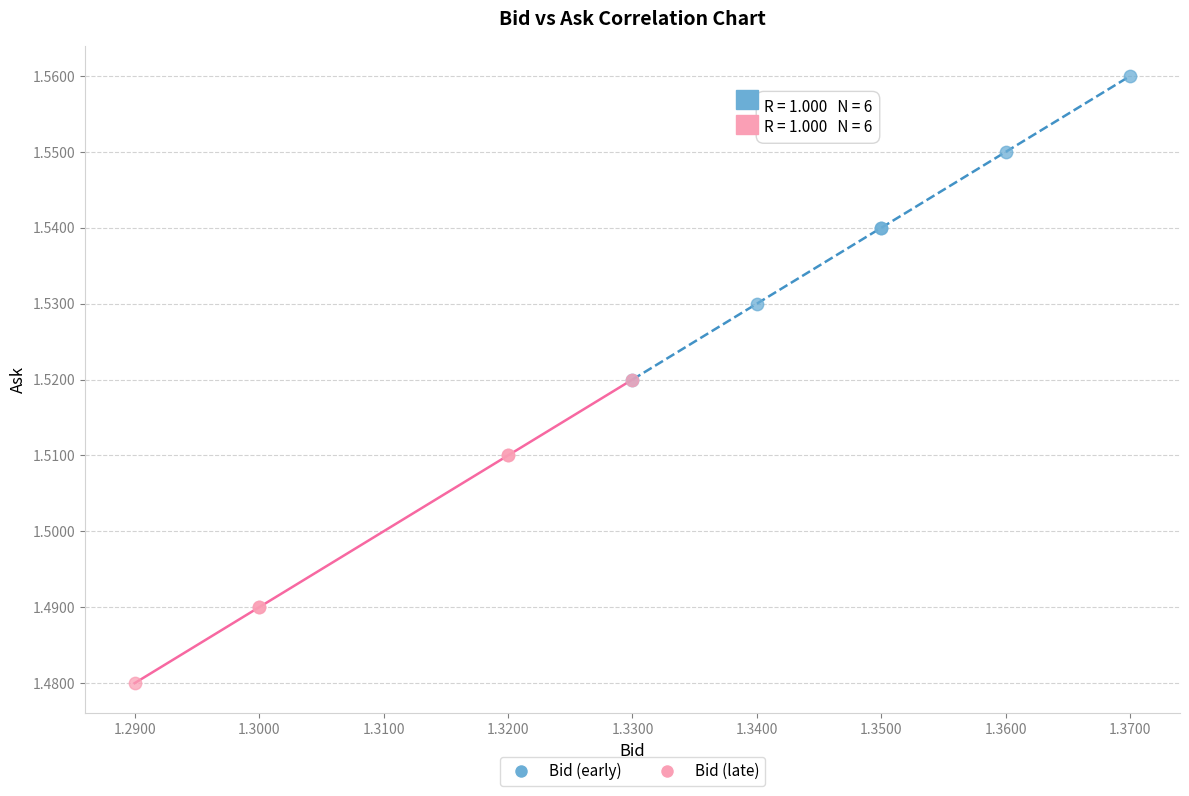

Which series contains the lowest Y value?

Bid (late)